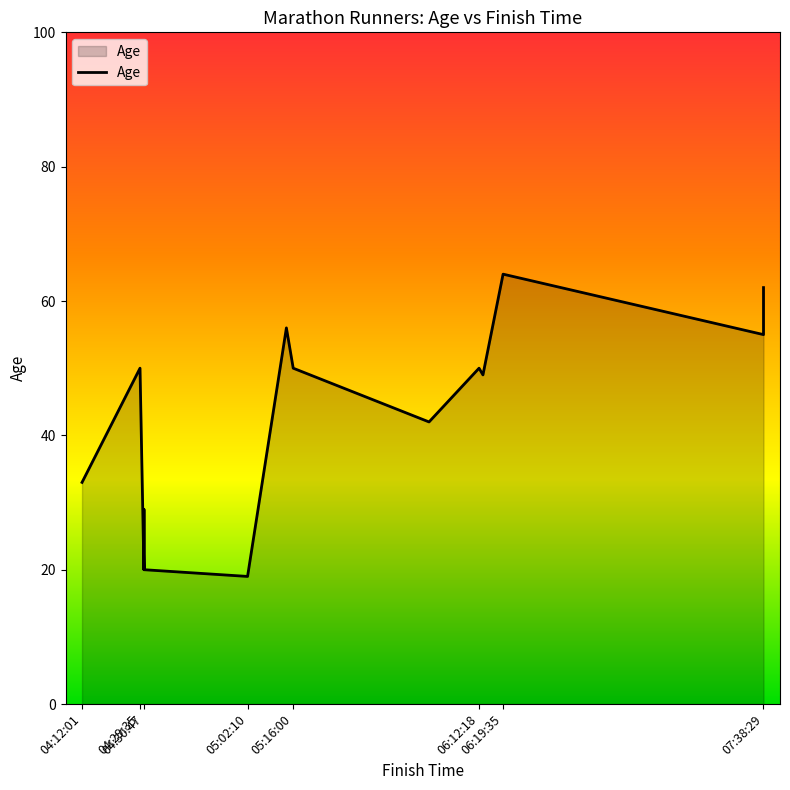

True or false: there are more than 1 points higher than both neighbors.

True